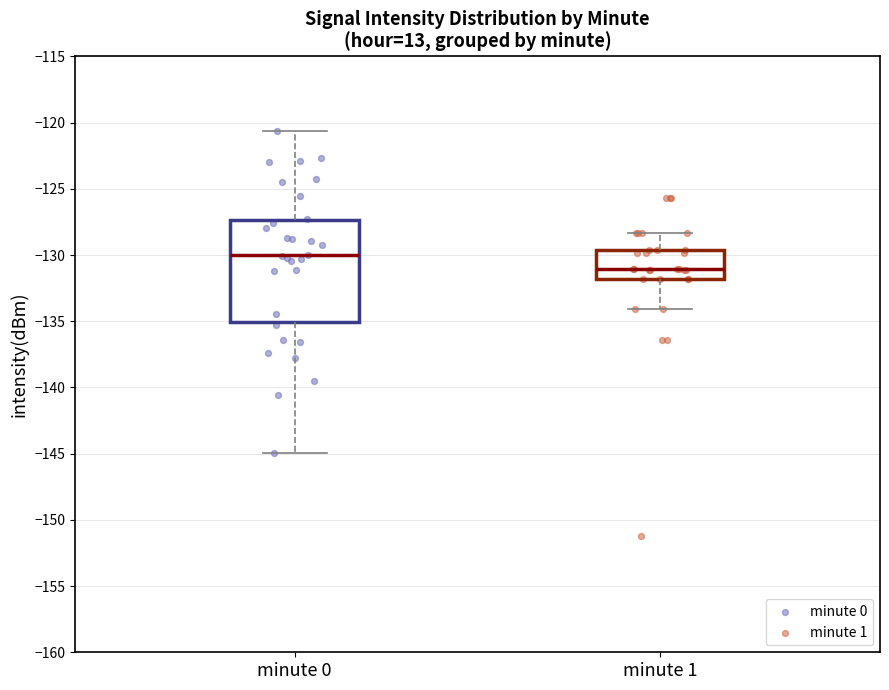

Reading left to right, transcribe this box plot: for each box, give where its median line is, the range the box spans, and where its two whiskers end, as read against the y-axis. The values are not printed on the chart, so give them approximately, as read against the axis.

minute 0: median -130.0, box -135.0 to -127.5, whiskers -145.0 to -120.5
minute 1: median -131.0, box -132.0 to -129.5, whiskers -134.0 to -128.5